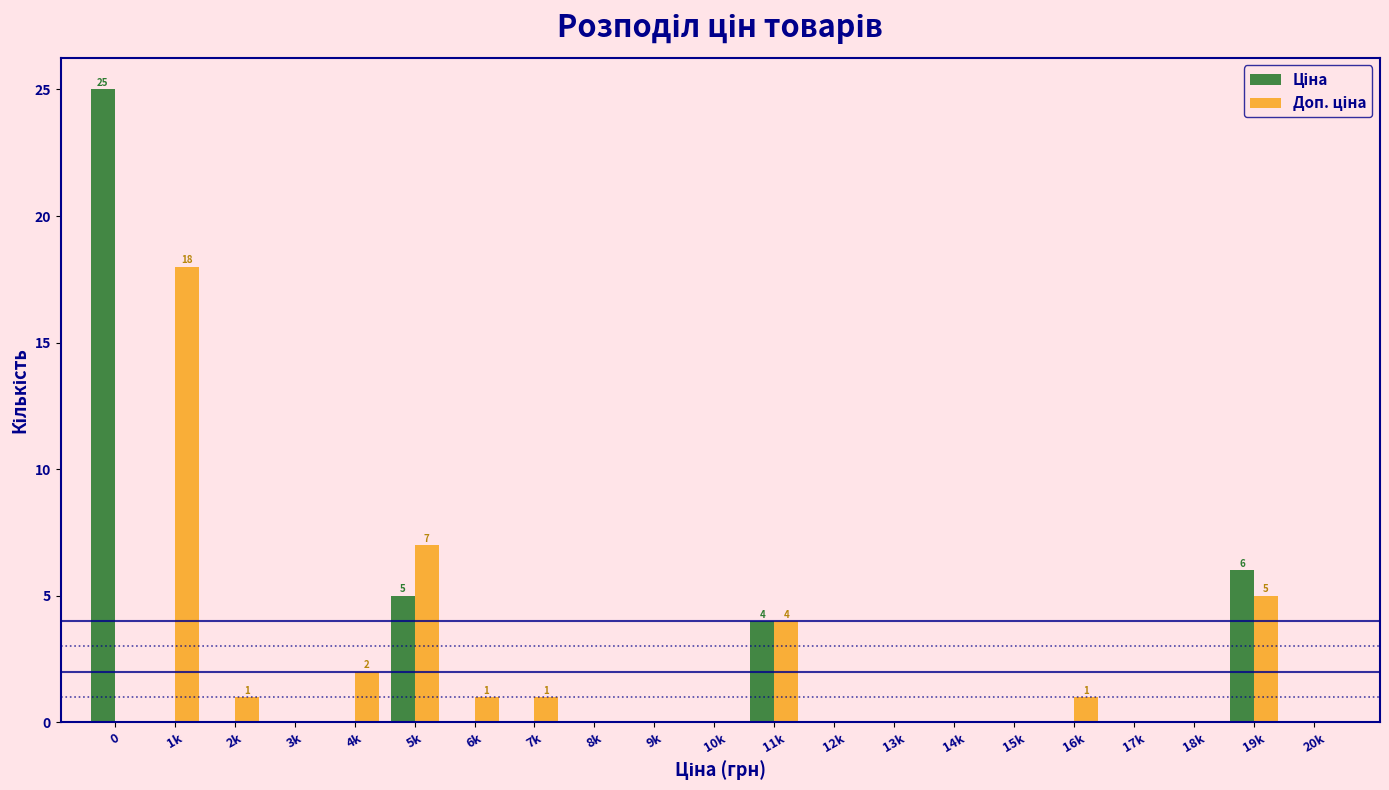

What is the total value across all series at 19k?

11